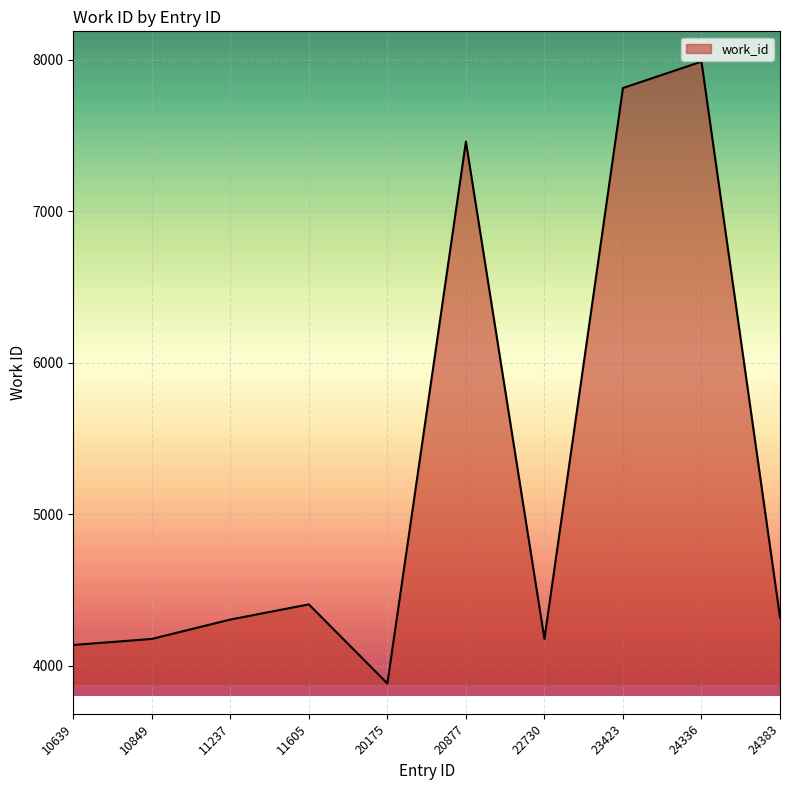

What is the ratio of the value at 20877 to the value at 11237?

1.7